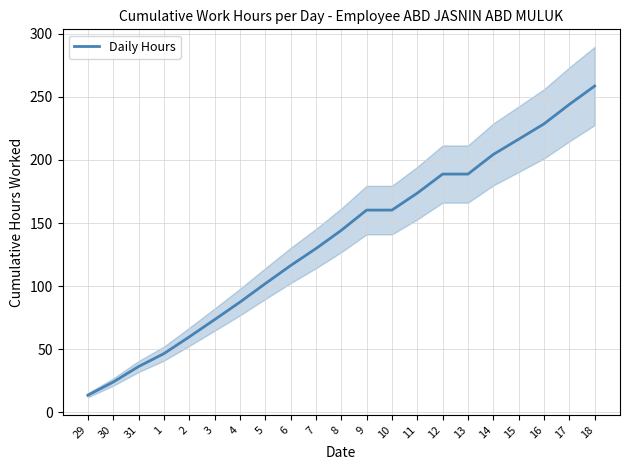

Is it true that the value at 16 is 356.2?

False